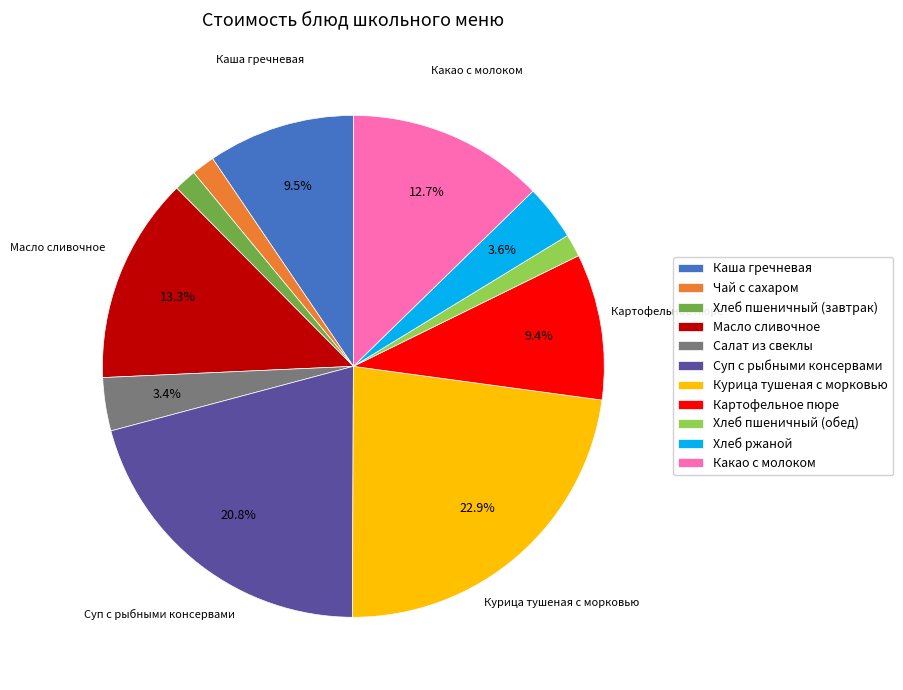

To the nearest percent, what is the difference between the Картофельное пюре and Хлеб пшеничный (завтрак) slice percentages?

8%